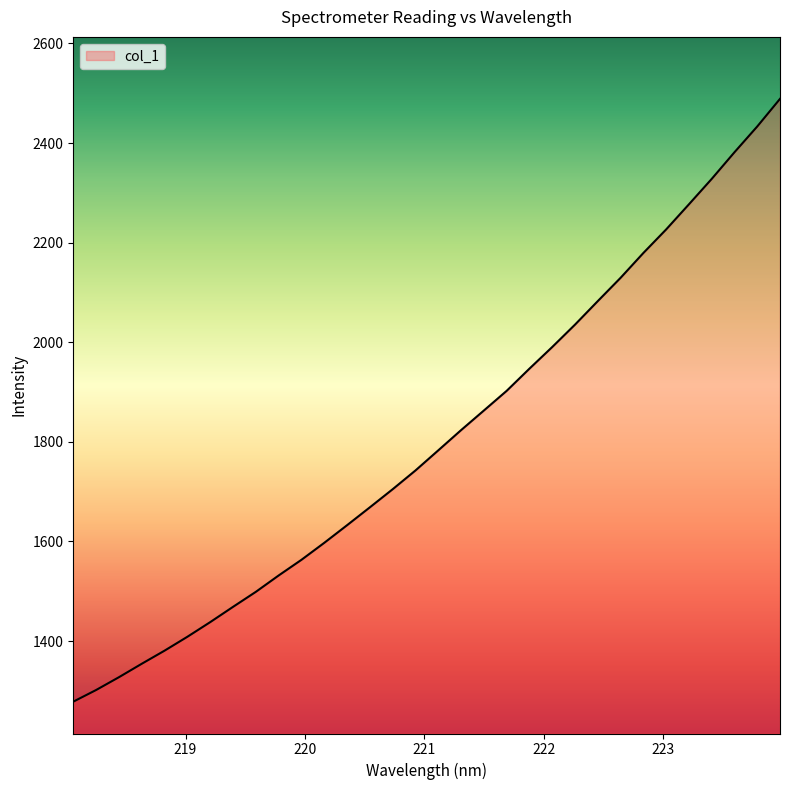

How many distinct data groups are displayed?

1